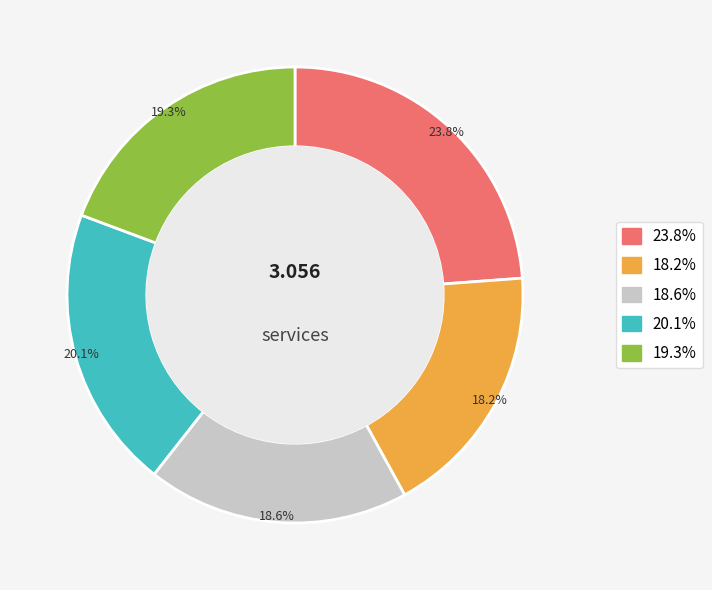

How many slices are in this pie chart?

5